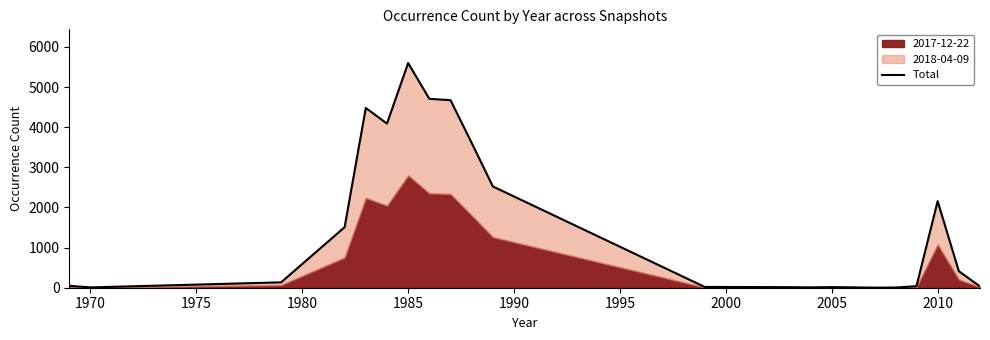

Does the chart have visible grid lines?

No